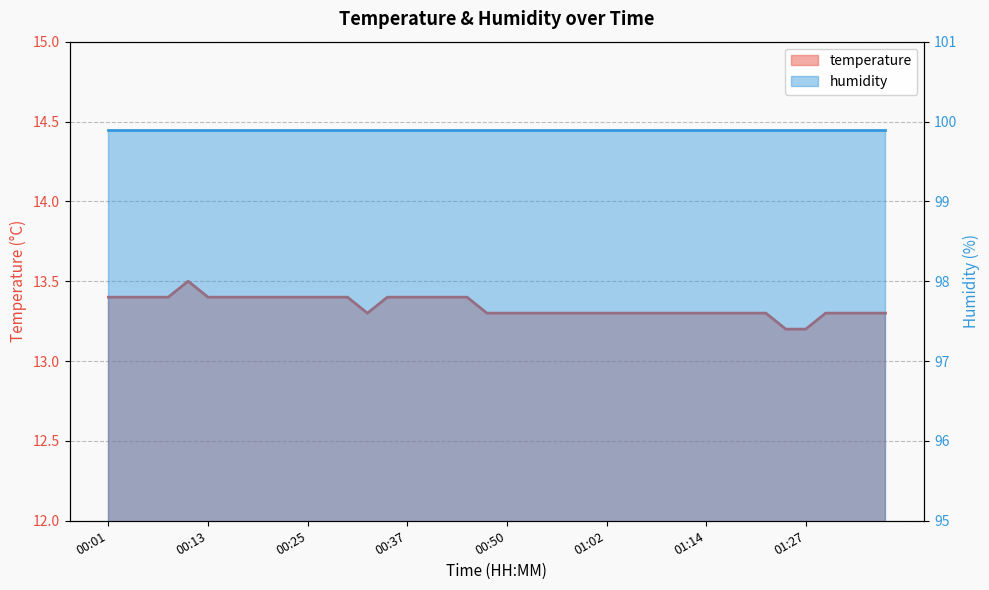

Reading left to right, extract all data points from this chart.

13.4	13.4	13.4	13.4	13.5	13.4	13.4	13.4	13.4	13.4	13.4	13.4	13.4	13.3	13.4	13.4	13.4	13.4	13.4	13.3	13.3	13.3	13.3	13.3	13.3	13.3	13.3	13.3	13.3	13.3	13.3	13.3	13.3	13.3	13.2	13.2	13.3	13.3	13.3	13.3